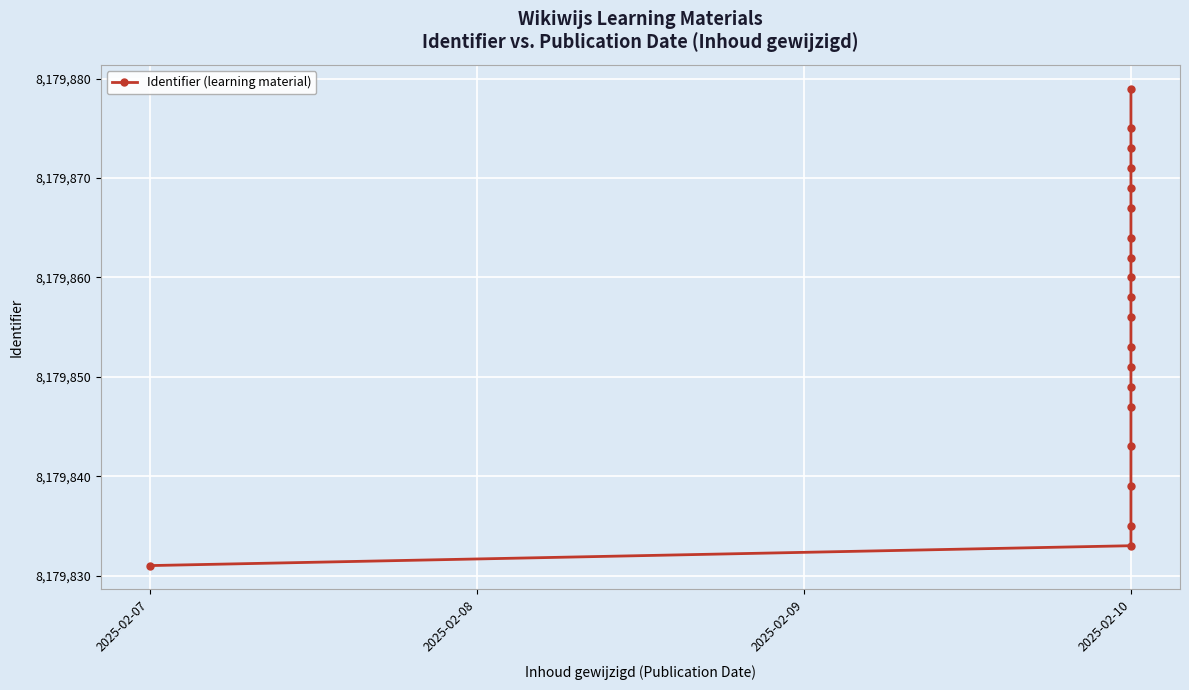

What is the sum of the values at 5 and 9?

16359703